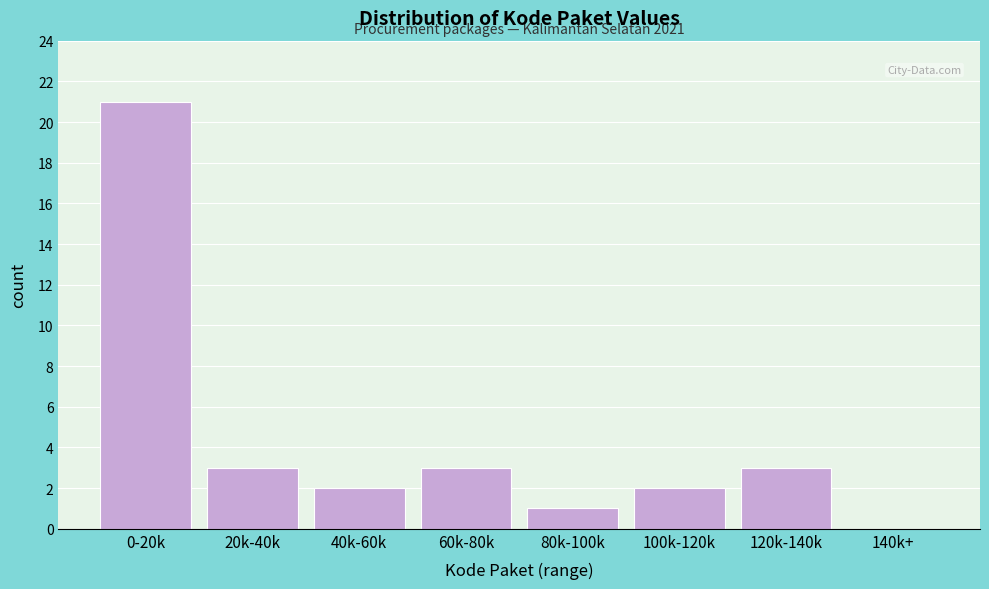

Reading left to right, extract all data points from this chart.

0-20k=21	20k-40k=3	40k-60k=2	60k-80k=3	80k-100k=1	100k-120k=2	120k-140k=3	140k+=0